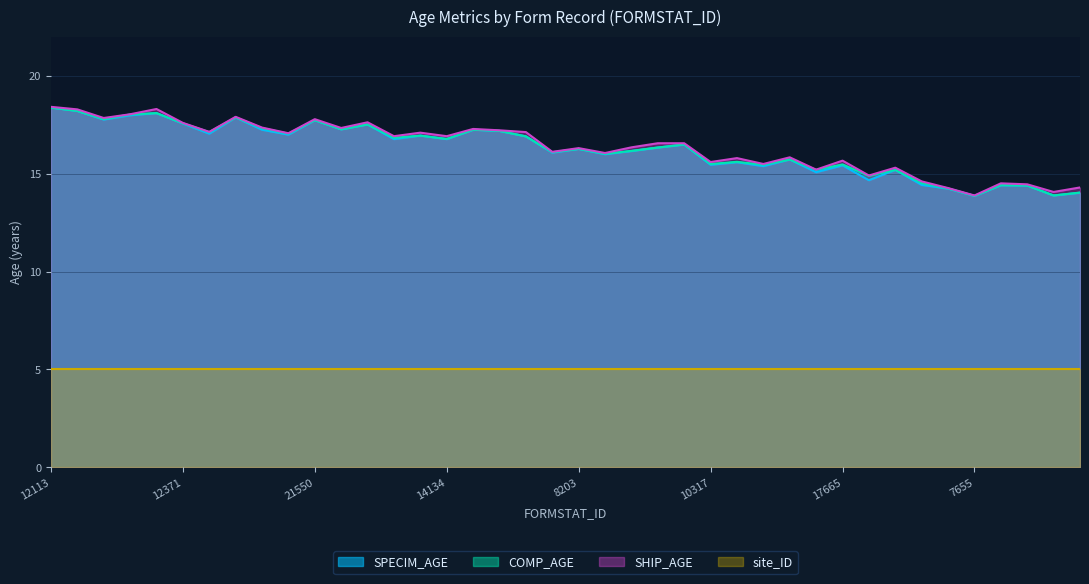

Where does the SPECIM_AGE series first go above 16?

12113